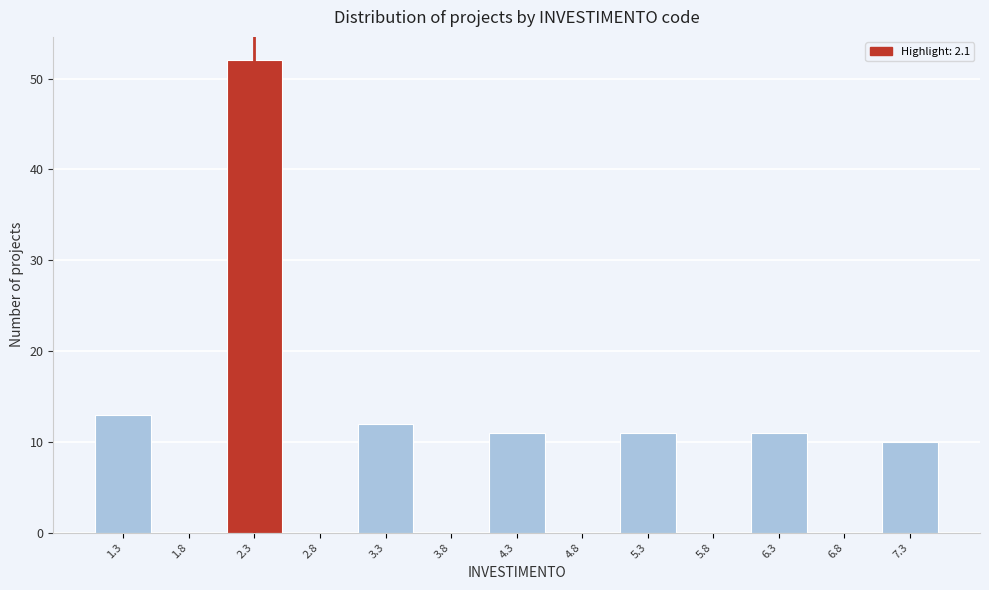

Which range on the x-axis has the tallest bar?

2.05 to 2.55